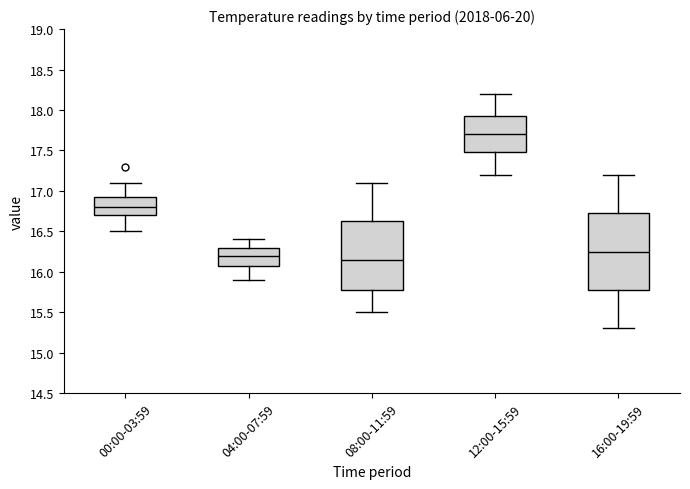

Reading left to right, read every box against the y-axis: the position of its median line, the range the box covers, and the ends of its whiskers. The values are not printed on the chart, so give them approximately, as read against the axis.

00:00-03:59: median 16.80, box 16.70 to 16.95, whiskers 16.50 to 17.10
04:00-07:59: median 16.20, box 16.10 to 16.30, whiskers 15.90 to 16.40
08:00-11:59: median 16.15, box 15.80 to 16.65, whiskers 15.50 to 17.10
12:00-15:59: median 17.70, box 17.50 to 17.95, whiskers 17.20 to 18.20
16:00-19:59: median 16.25, box 15.80 to 16.75, whiskers 15.30 to 17.20